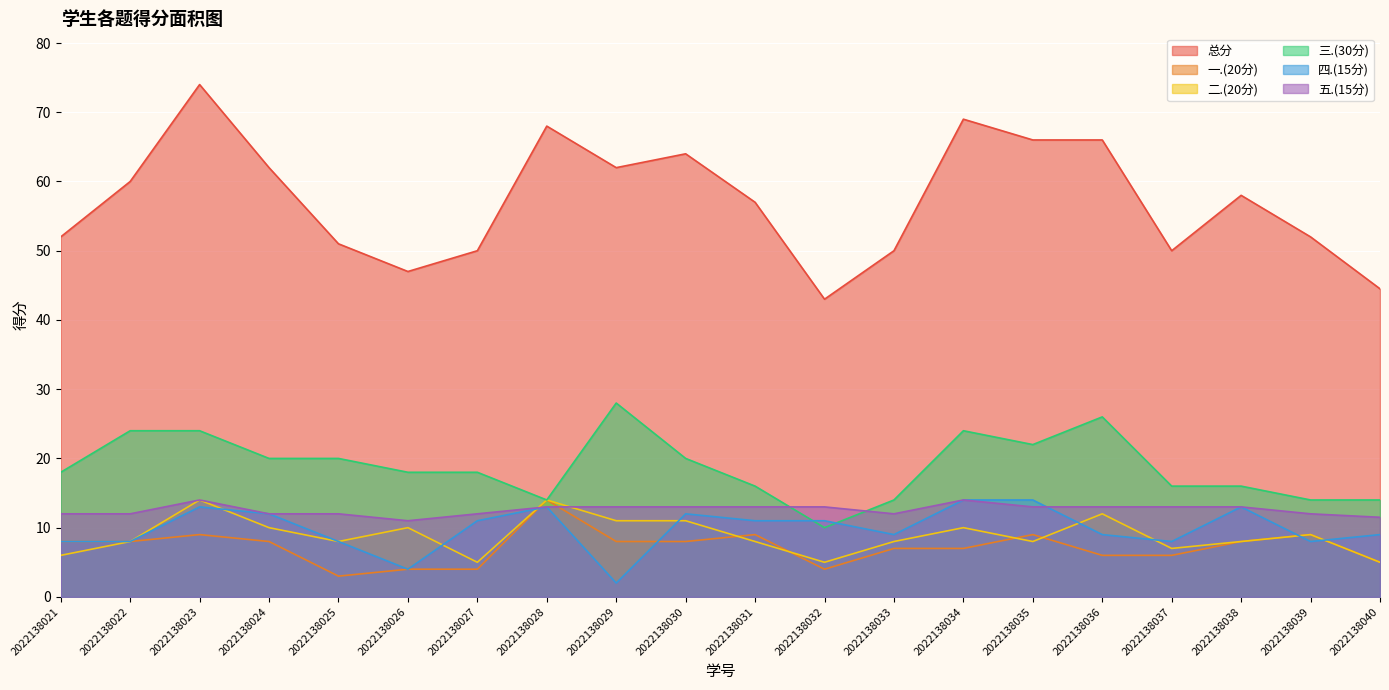

Which series has the widest spread of values?

总分